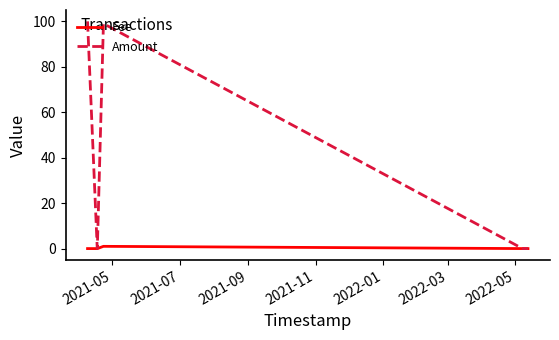

What are all the series names shown in the legend?

Fee, Amount